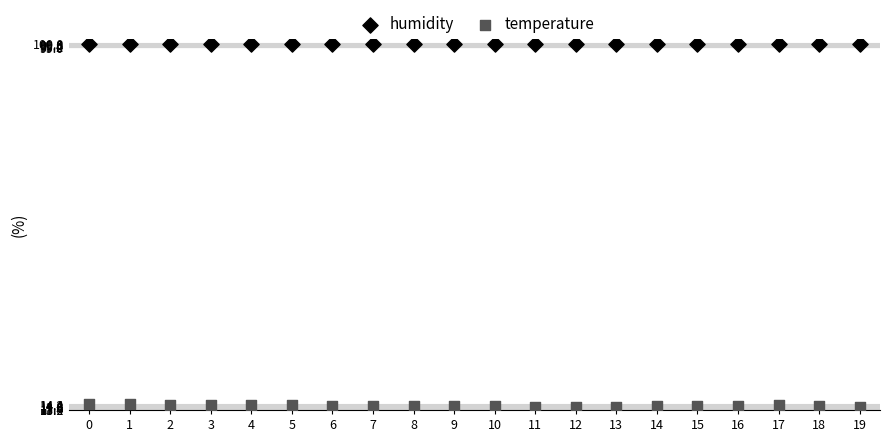

Which series contains the lowest Y value?

temperature